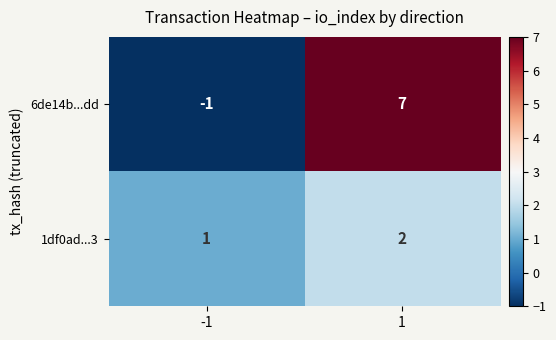

Which series has the largest total across all categories?

6de14b...dd